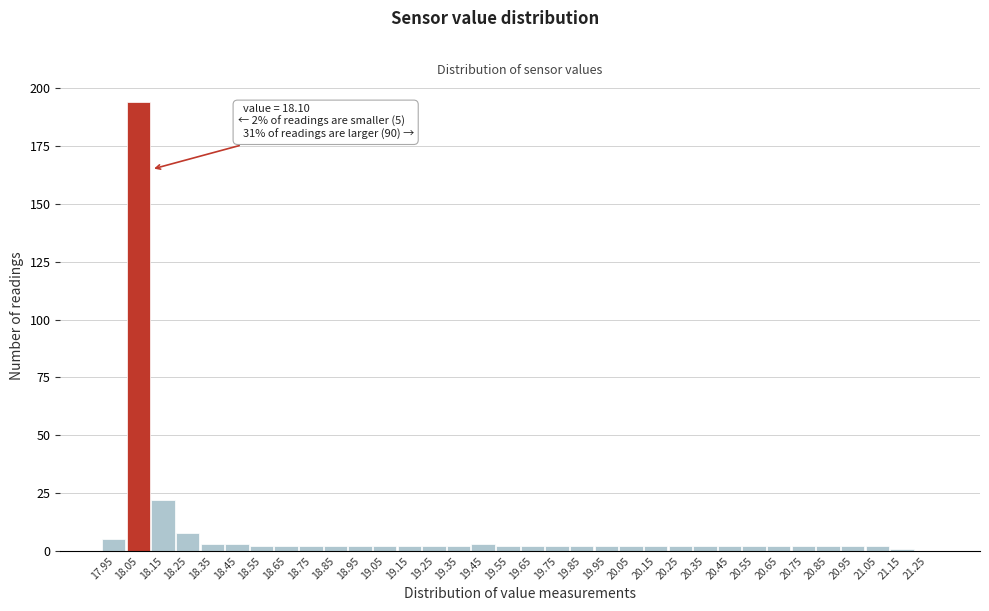

What is the greatest value displayed?

194